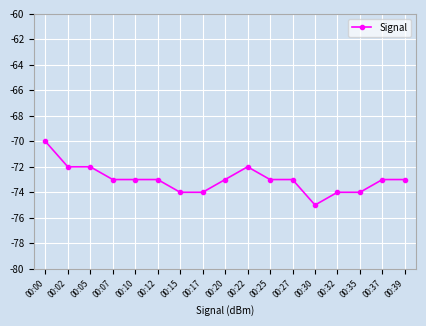

True or false: the data shows -74 at 00:32.

True